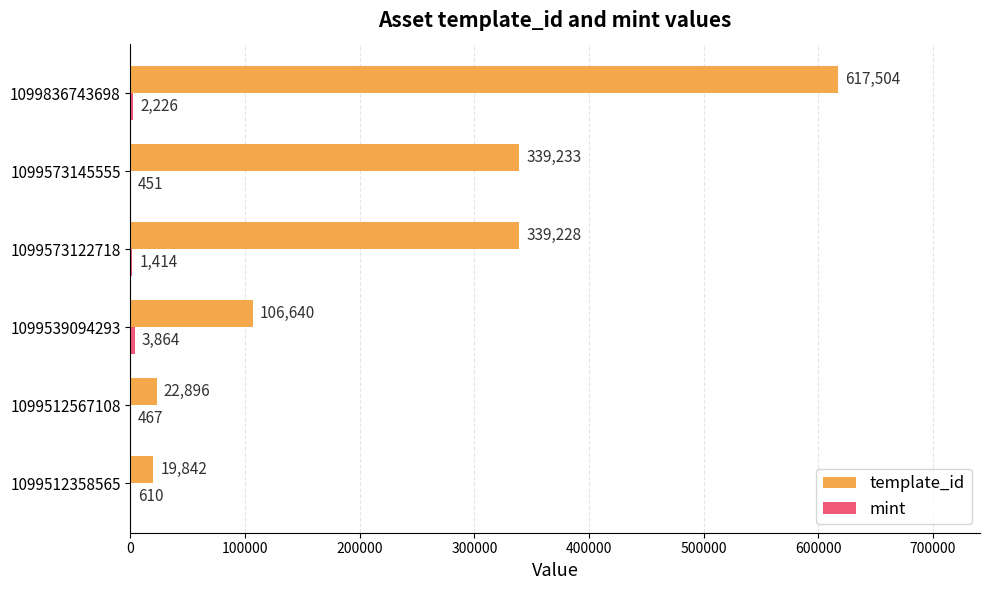

Read the template_id value at 1099512358565, to the nearest 100.

19800